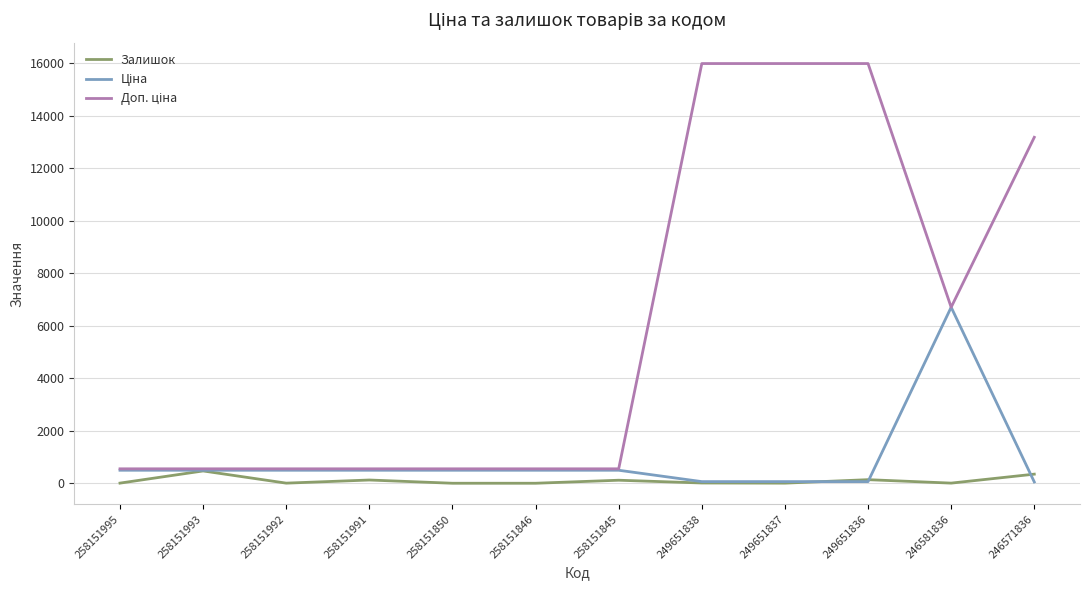

How many lines are shown in the chart?

3